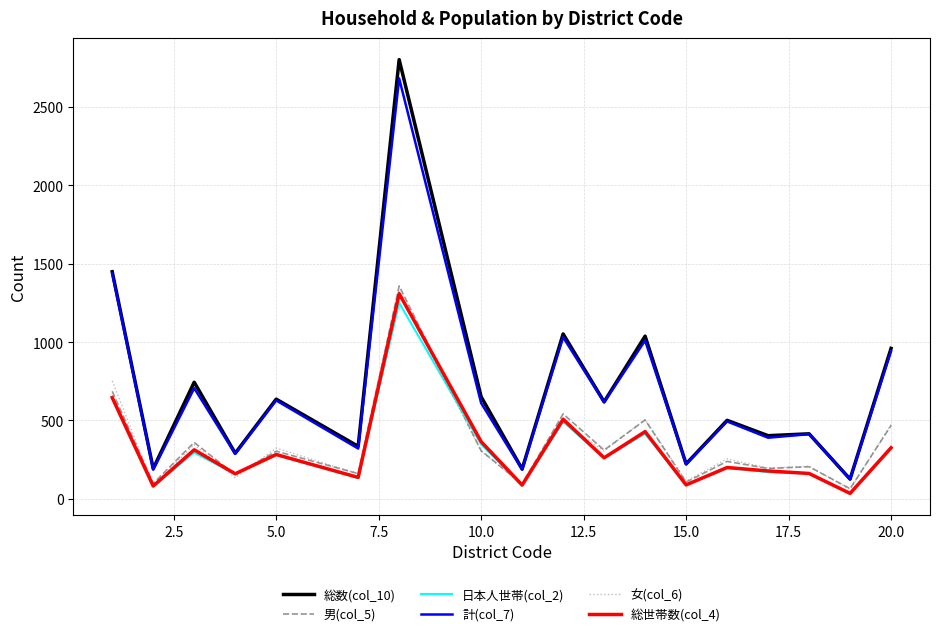

Which series has the widest spread of values?

総数(col_10)